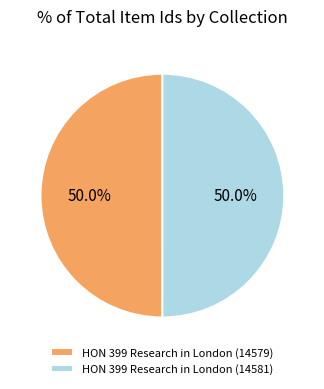

To the nearest percent, what portion does HON 399 Research in London (14581) represent?

50%